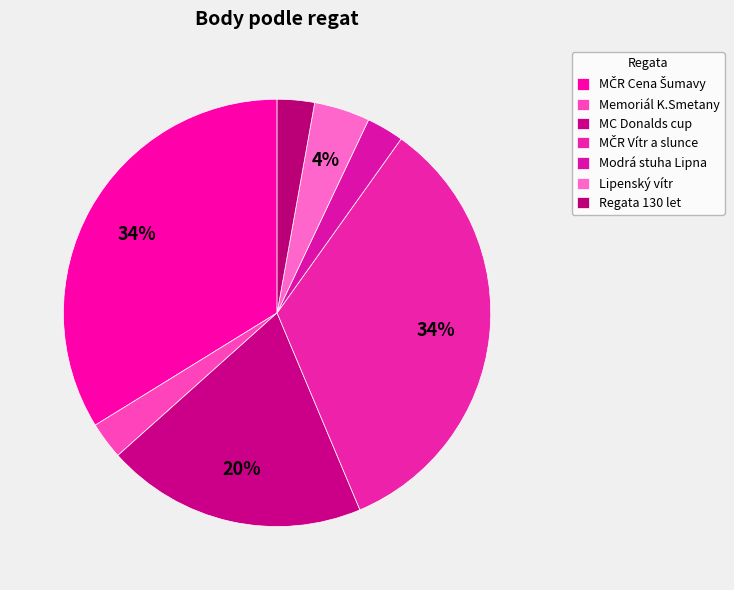

Between Regata 130 let and MČR Vítr a slunce, which is larger?

MČR Vítr a slunce